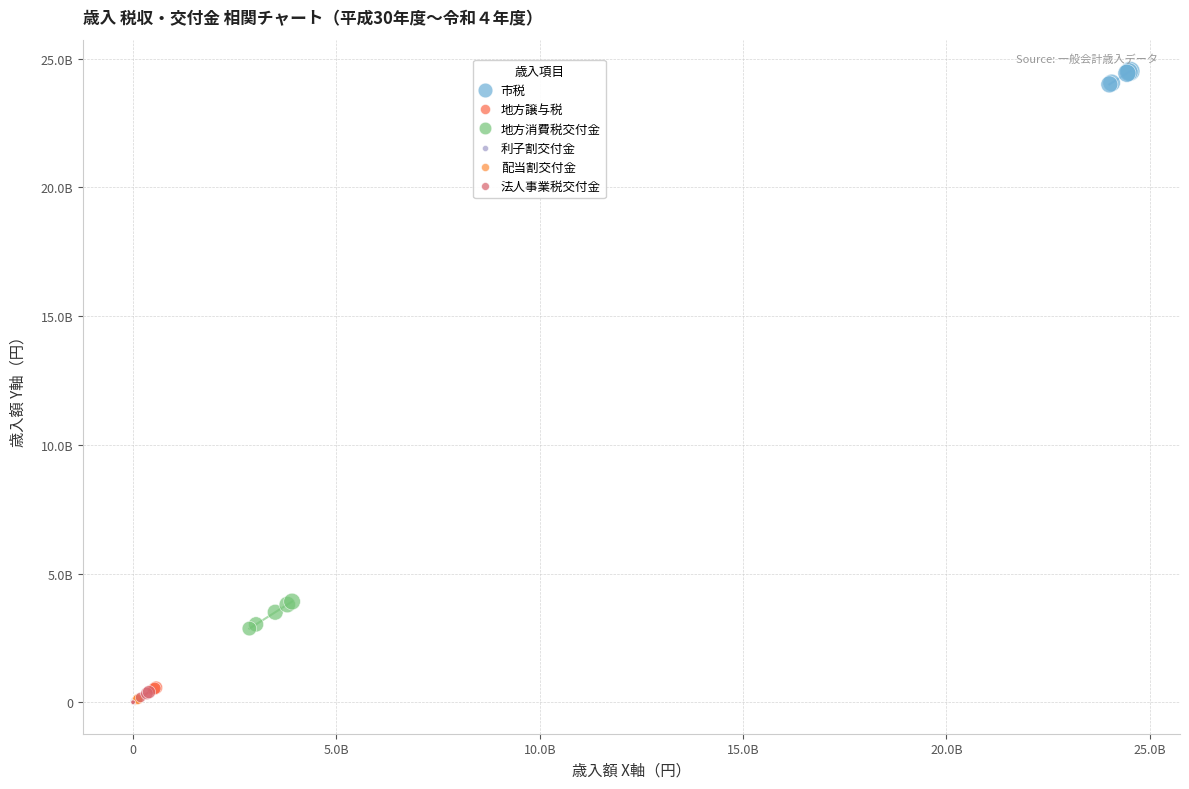

Which series reaches the maximum Y coordinate?

市税